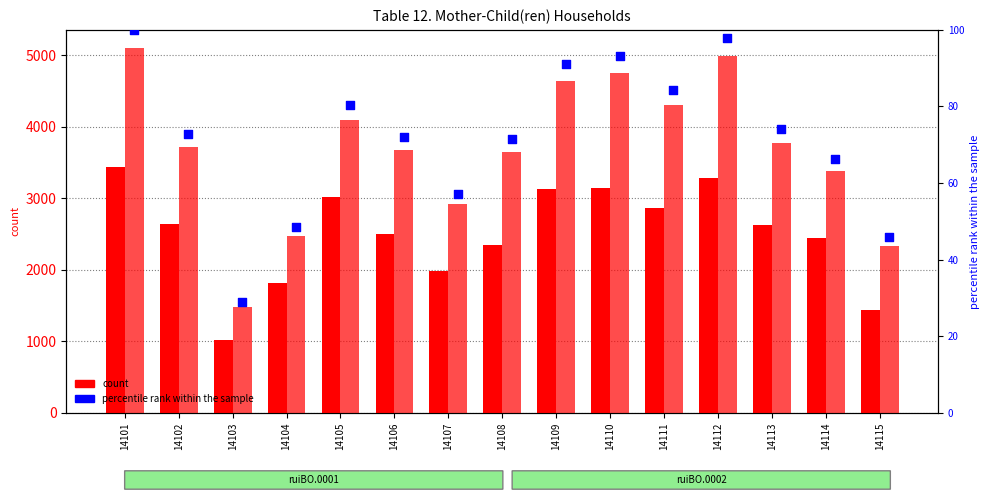

Which series has the largest Y range (max minus min)?

col_21 (count, ruiBO.0002)